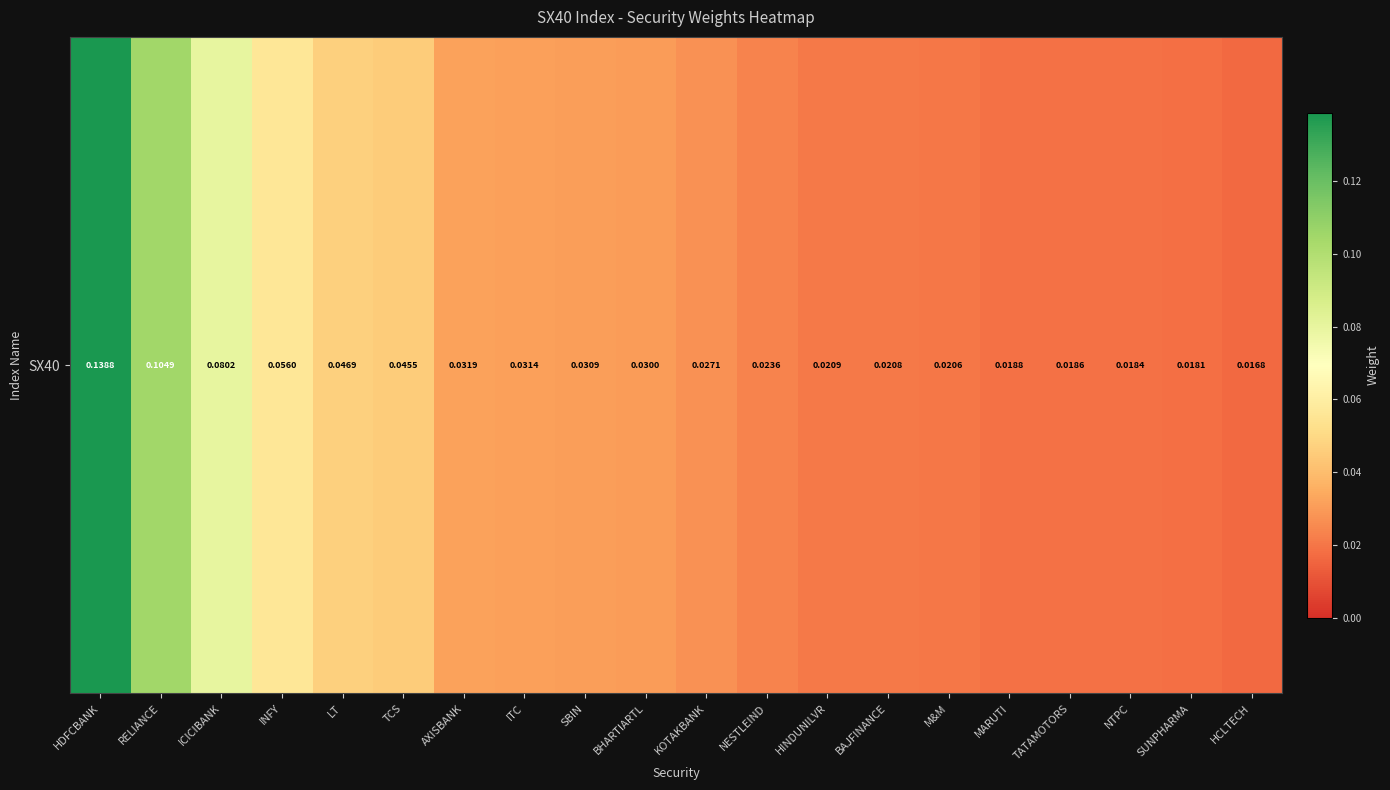

Reading left to right, extract all data points from this chart.

HDFCBANK=0.1	RELIANCE=0.1	ICICIBANK=0.1	INFY=0.1	LT=0.0	TCS=0.0	AXISBANK=0.0	ITC=0.0	SBIN=0.0	BHARTIARTL=0.0	KOTAKBANK=0.0	NESTLEIND=0.0	HINDUNILVR=0.0	BAJFINANCE=0.0	M&M=0.0	MARUTI=0.0	TATAMOTORS=0.0	NTPC=0.0	SUNPHARMA=0.0	HCLTECH=0.0